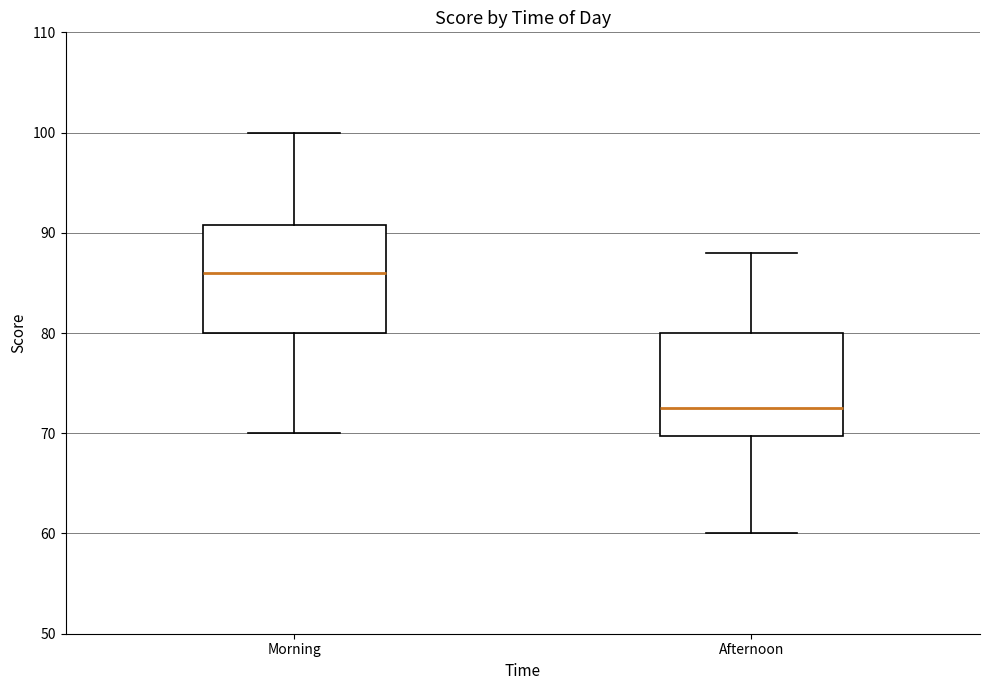

Reading left to right, read every box against the y-axis: the position of its median line, the range the box covers, and the ends of its whiskers. The values are not printed on the chart, so give them approximately, as read against the axis.

Morning: median 86, box 80 to 91, whiskers 70 to 100
Afternoon: median 73, box 70 to 80, whiskers 60 to 88